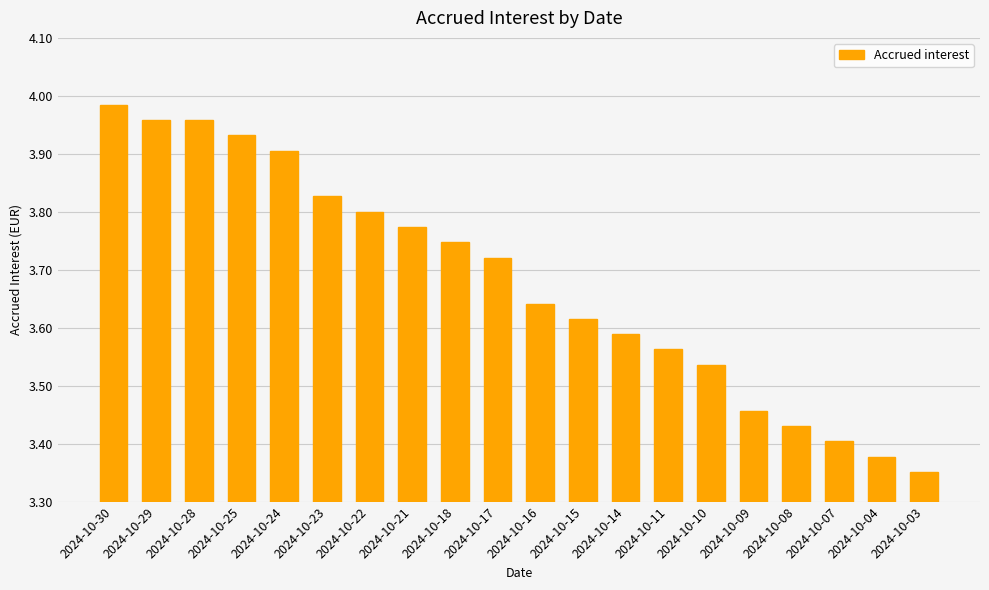

Which has a higher value, 2024-10-21 or 2024-10-16?

2024-10-21